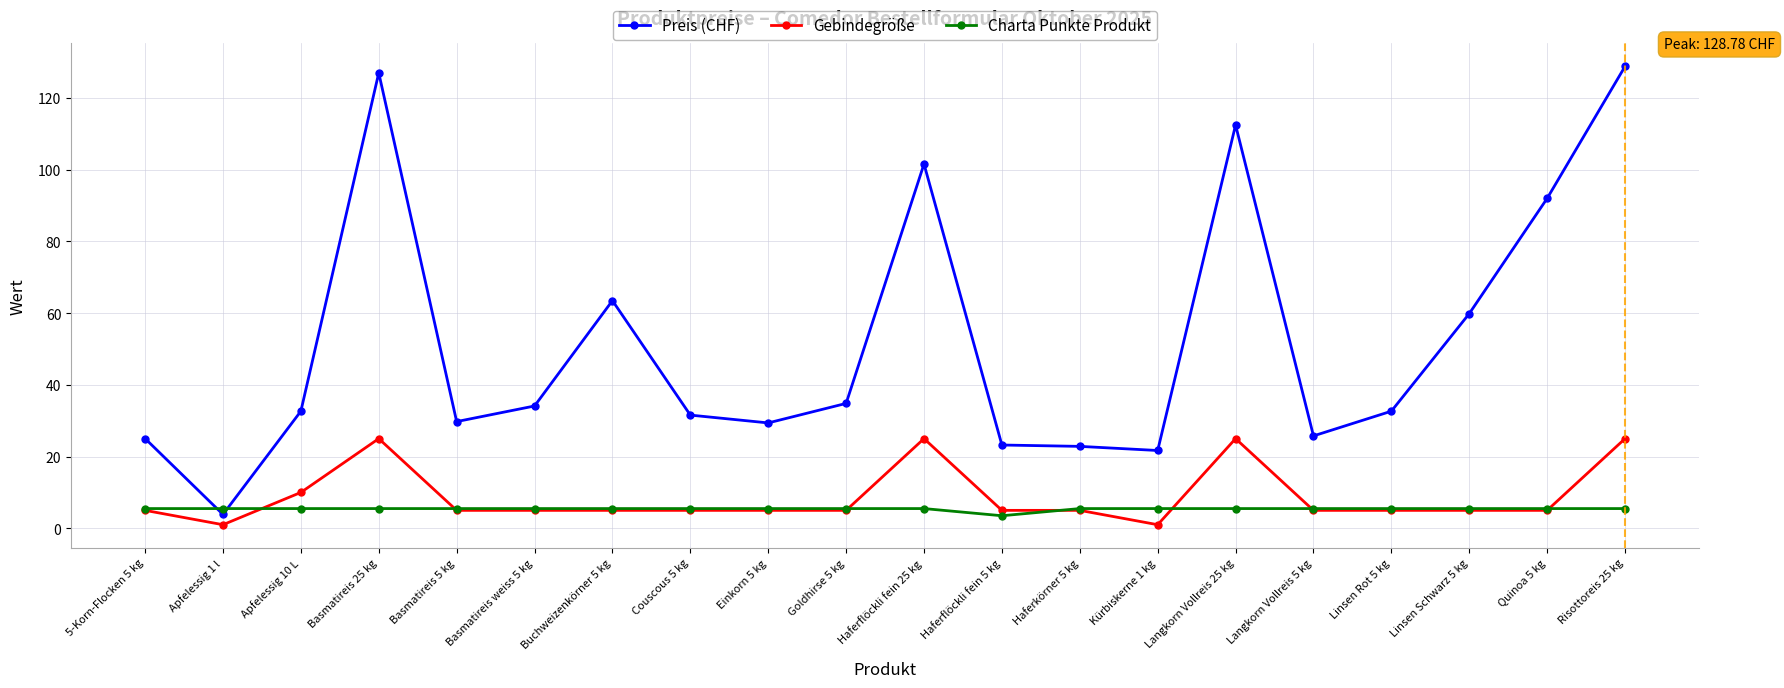

What is the sum of all Gebindegröße values?

177.0